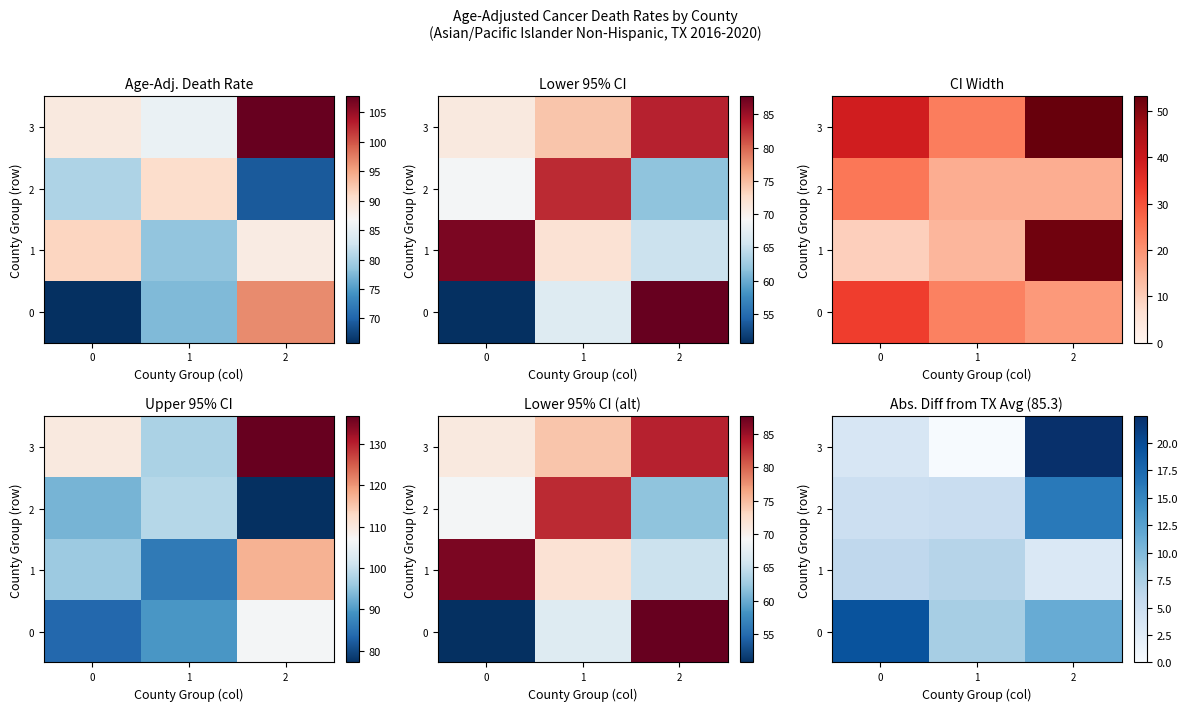

What is the highest value of the 1 series?

6.7